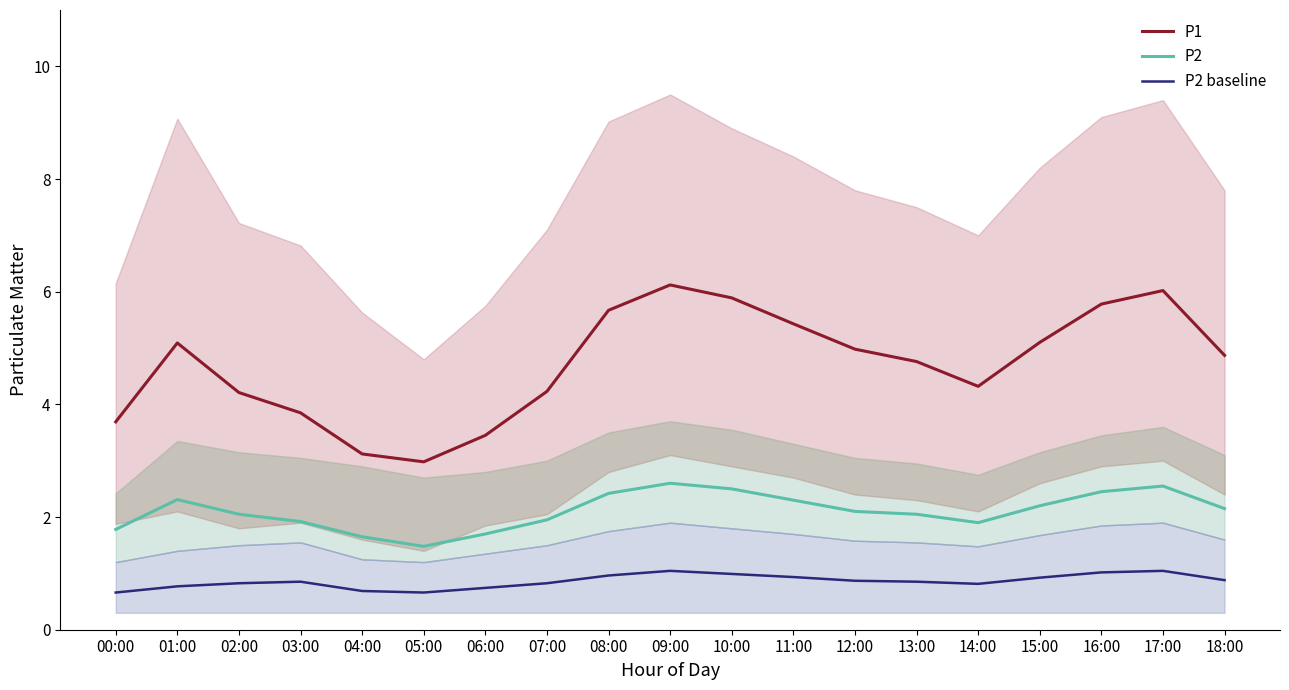

Reading left to right, transcribe all the data shown in this chart.

P1: 00:00=3.7	01:00=5.1	02:00=4.2	03:00=3.9	04:00=3.1	05:00=3.0	06:00=3.5	07:00=4.2	08:00=5.7	09:00=6.1	10:00=5.9	11:00=5.4	12:00=5.0	13:00=4.8	14:00=4.3	15:00=5.1	16:00=5.8	17:00=6.0	18:00=4.9
P2: 00:00=1.8	01:00=2.3	02:00=2.0	03:00=1.9	04:00=1.6	05:00=1.5	06:00=1.7	07:00=1.9	08:00=2.4	09:00=2.6	10:00=2.5	11:00=2.3	12:00=2.1	13:00=2.0	14:00=1.9	15:00=2.2	16:00=2.5	17:00=2.5	18:00=2.1
P2 baseline: 00:00=0.7	01:00=0.8	02:00=0.8	03:00=0.9	04:00=0.7	05:00=0.7	06:00=0.7	07:00=0.8	08:00=1.0	09:00=1.0	10:00=1.0	11:00=0.9	12:00=0.9	13:00=0.9	14:00=0.8	15:00=0.9	16:00=1.0	17:00=1.0	18:00=0.9